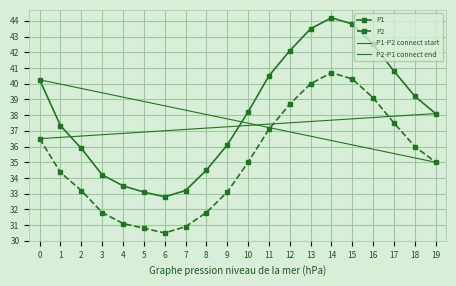

The P1 series shows 40.5 at 11. True or false?

True